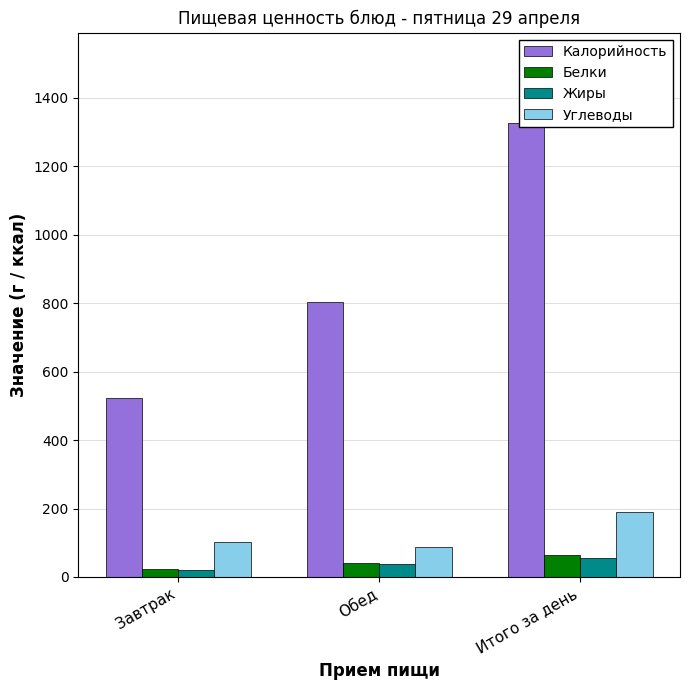

Is the value of Белки at Завтрак greater than the value of Углеводы at Итого за день?

No